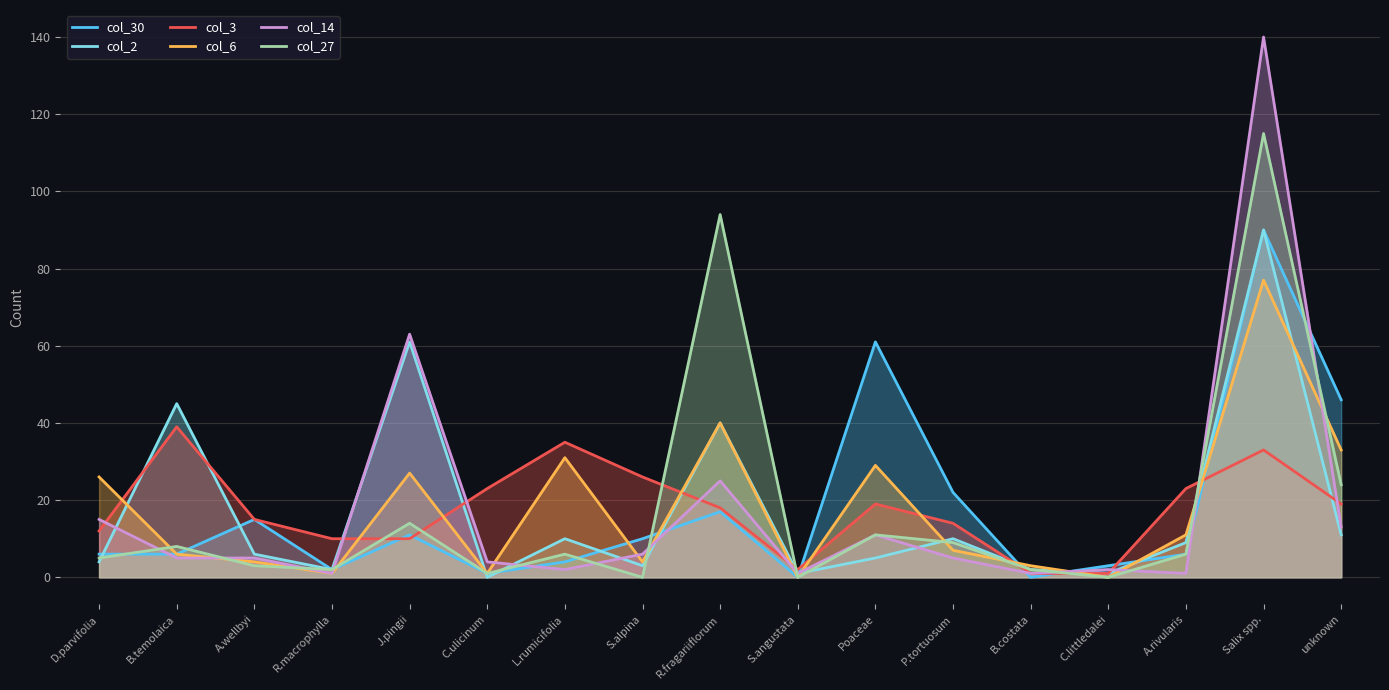

What is the sum of all col_3 values?

300